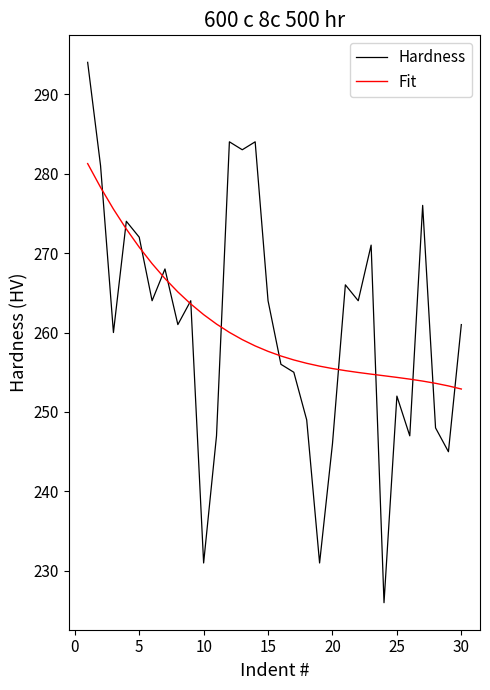

List the series in order of their peak value, highest first.

Hardness, Fit